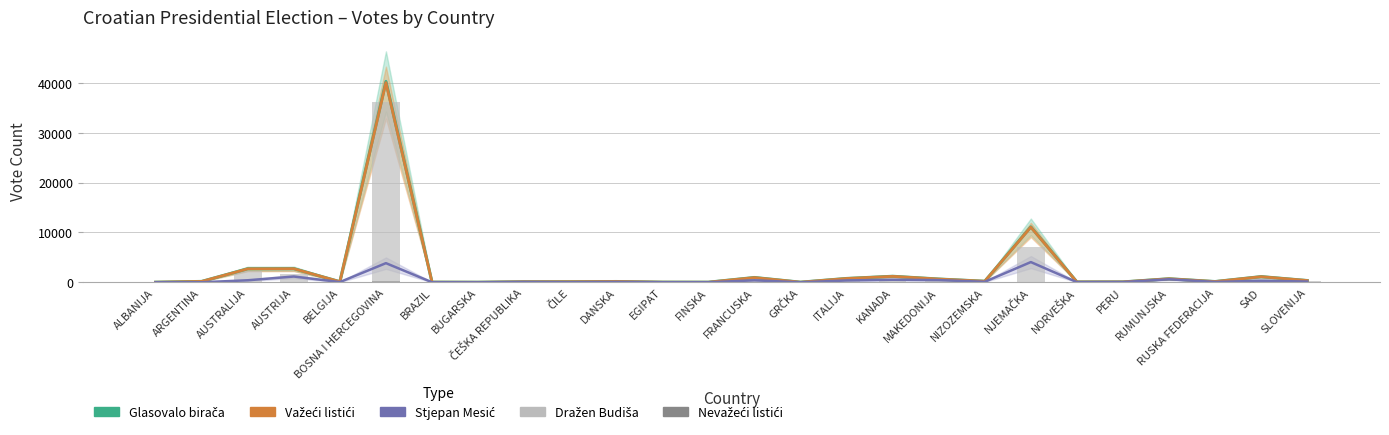

How many data points does each series have?

26